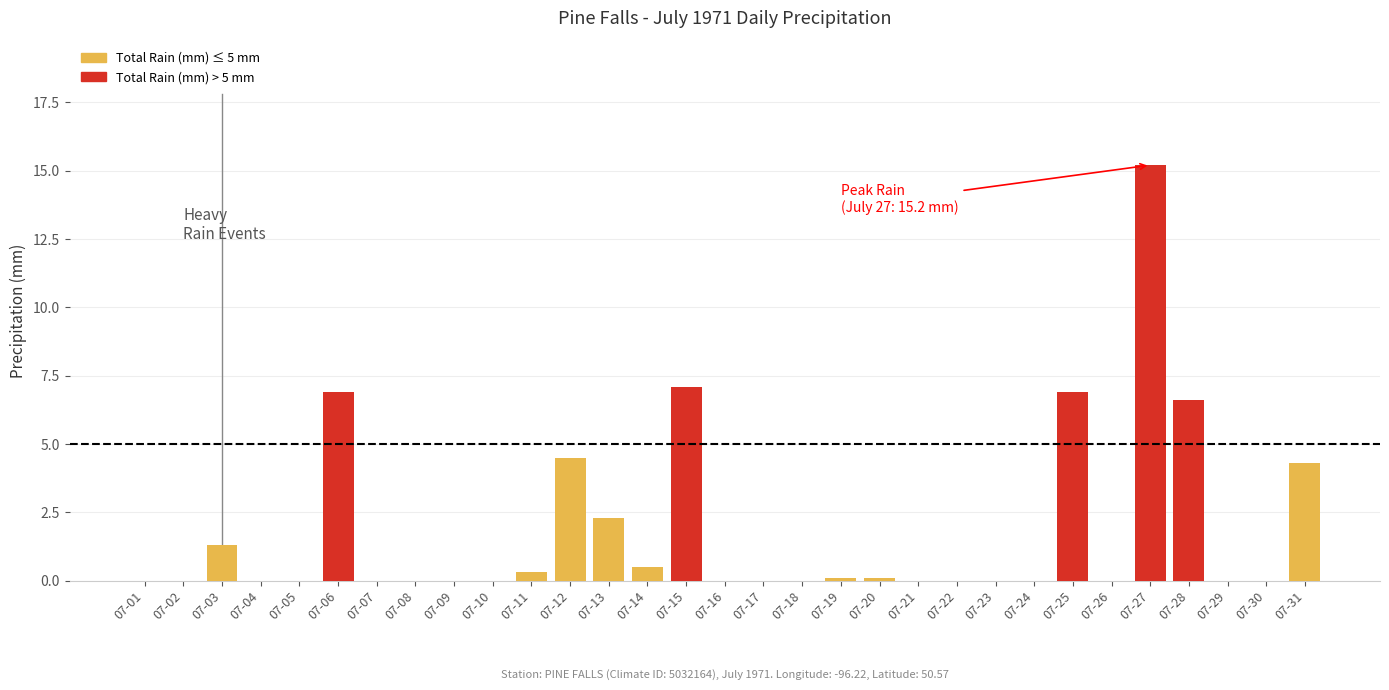

What is the approximate value at 07-25?

6.9